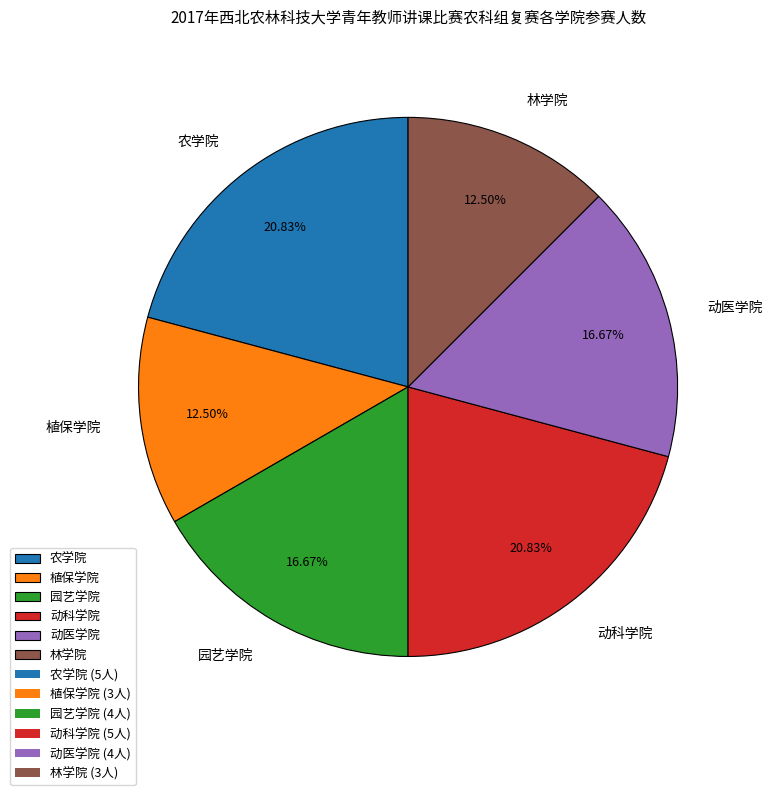

The 林学院 slice represents 20% of the pie. True or false?

False